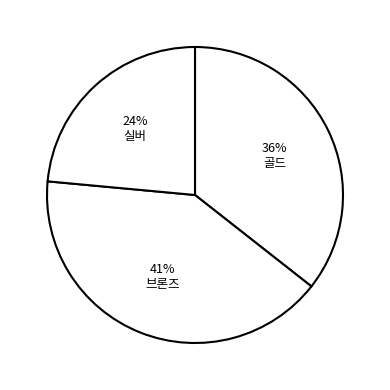

Does 골드 account for over 50% of the chart?

No